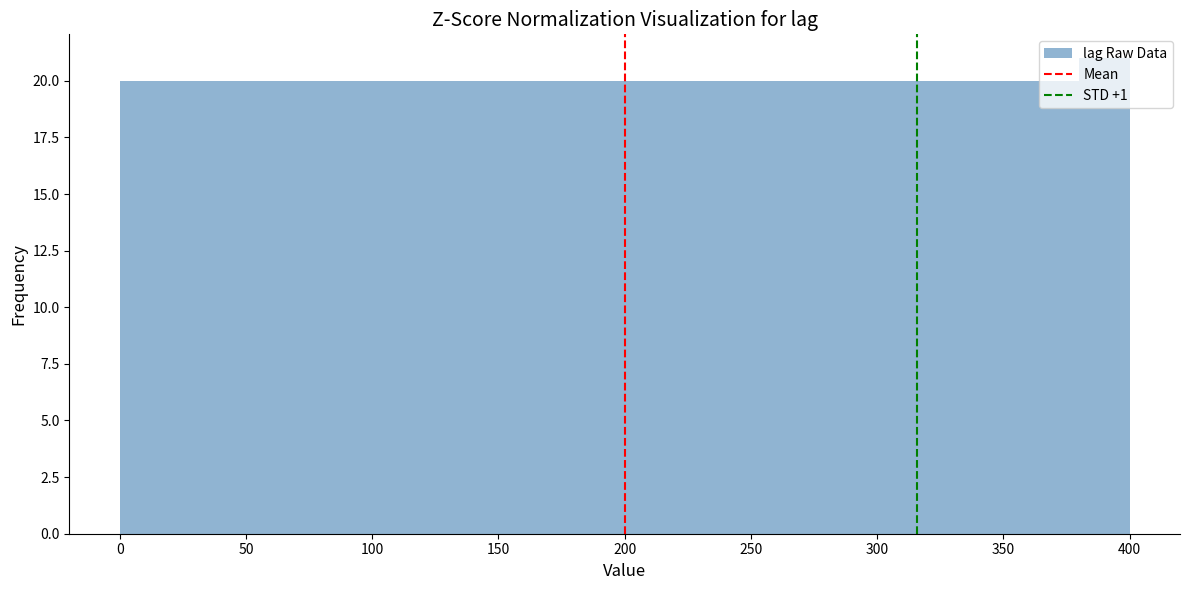

What is the height of the bar covering 320 to 340 on the x-axis? The values are not printed on the chart, so give them approximately, as read against the axis.

20